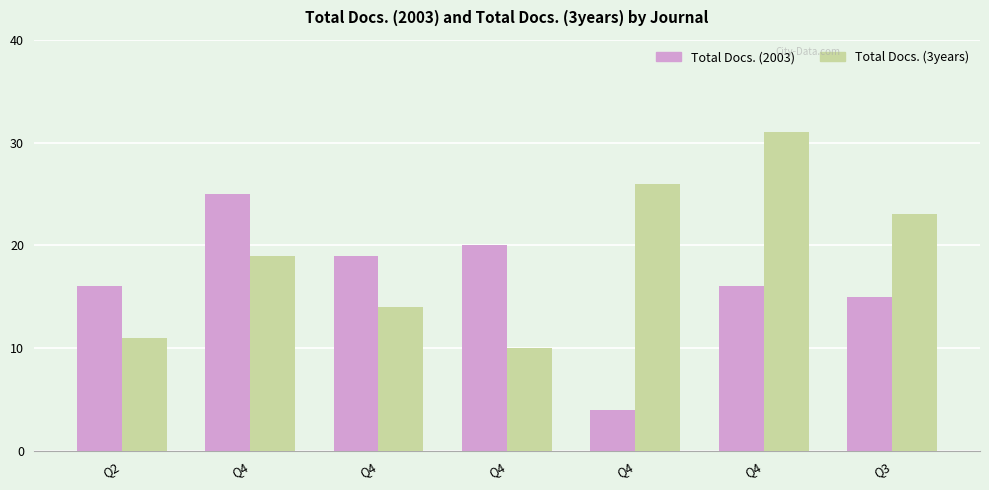

Reading right to left, transcribe all the data shown in this chart.

Total Docs. (2003): 15	16	4	20	19	25	16
Total Docs. (3years): 23	31	26	10	14	19	11